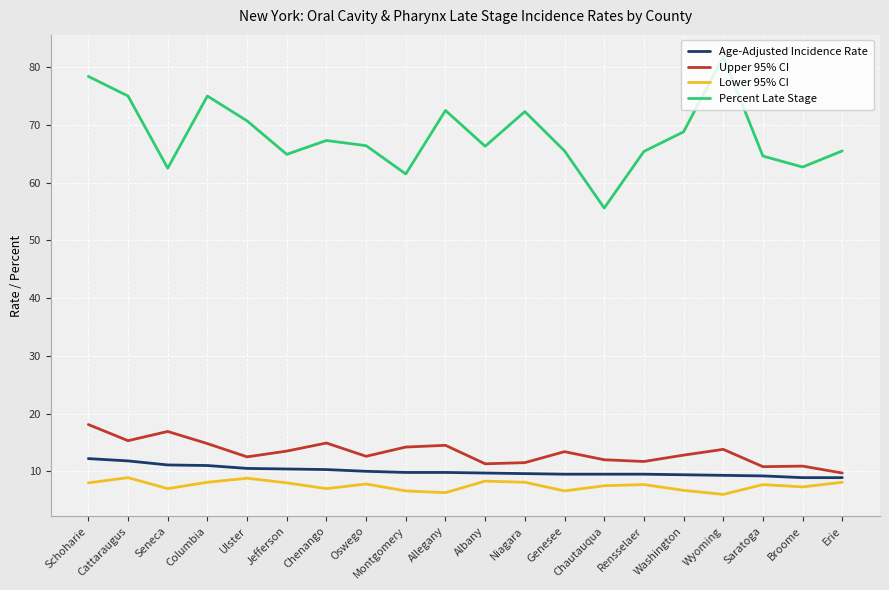

The Lower 95% CI series shows 4.3 at Seneca. True or false?

False